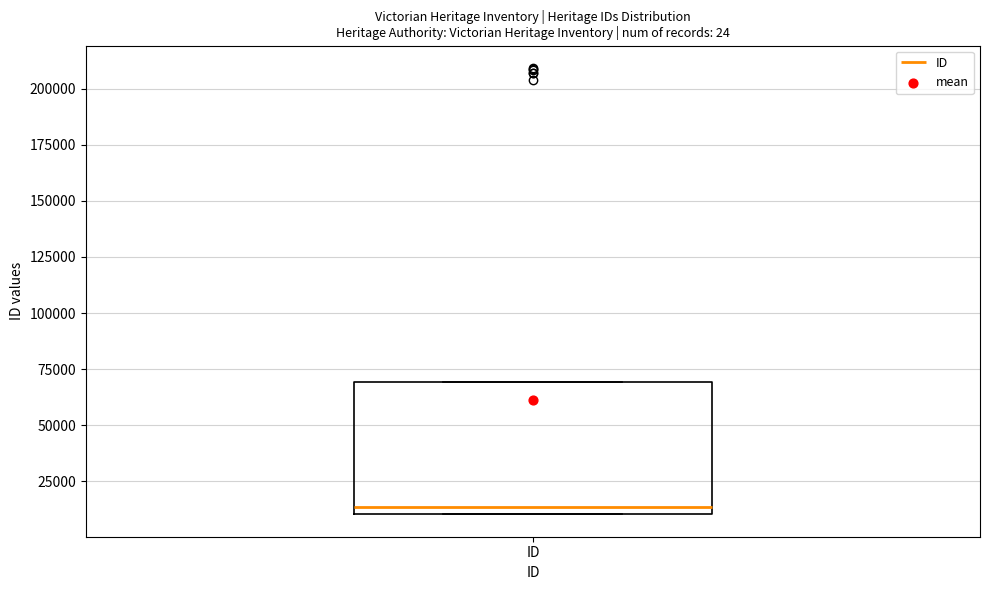

Transcribe this box plot: give where the median line is, the range the box spans, and where the two whiskers end, as read against the y-axis. The values are not printed on the chart, so give them approximately, as read against the axis.

median 15000, box 10000 to 70000, whiskers 10000 to 70000